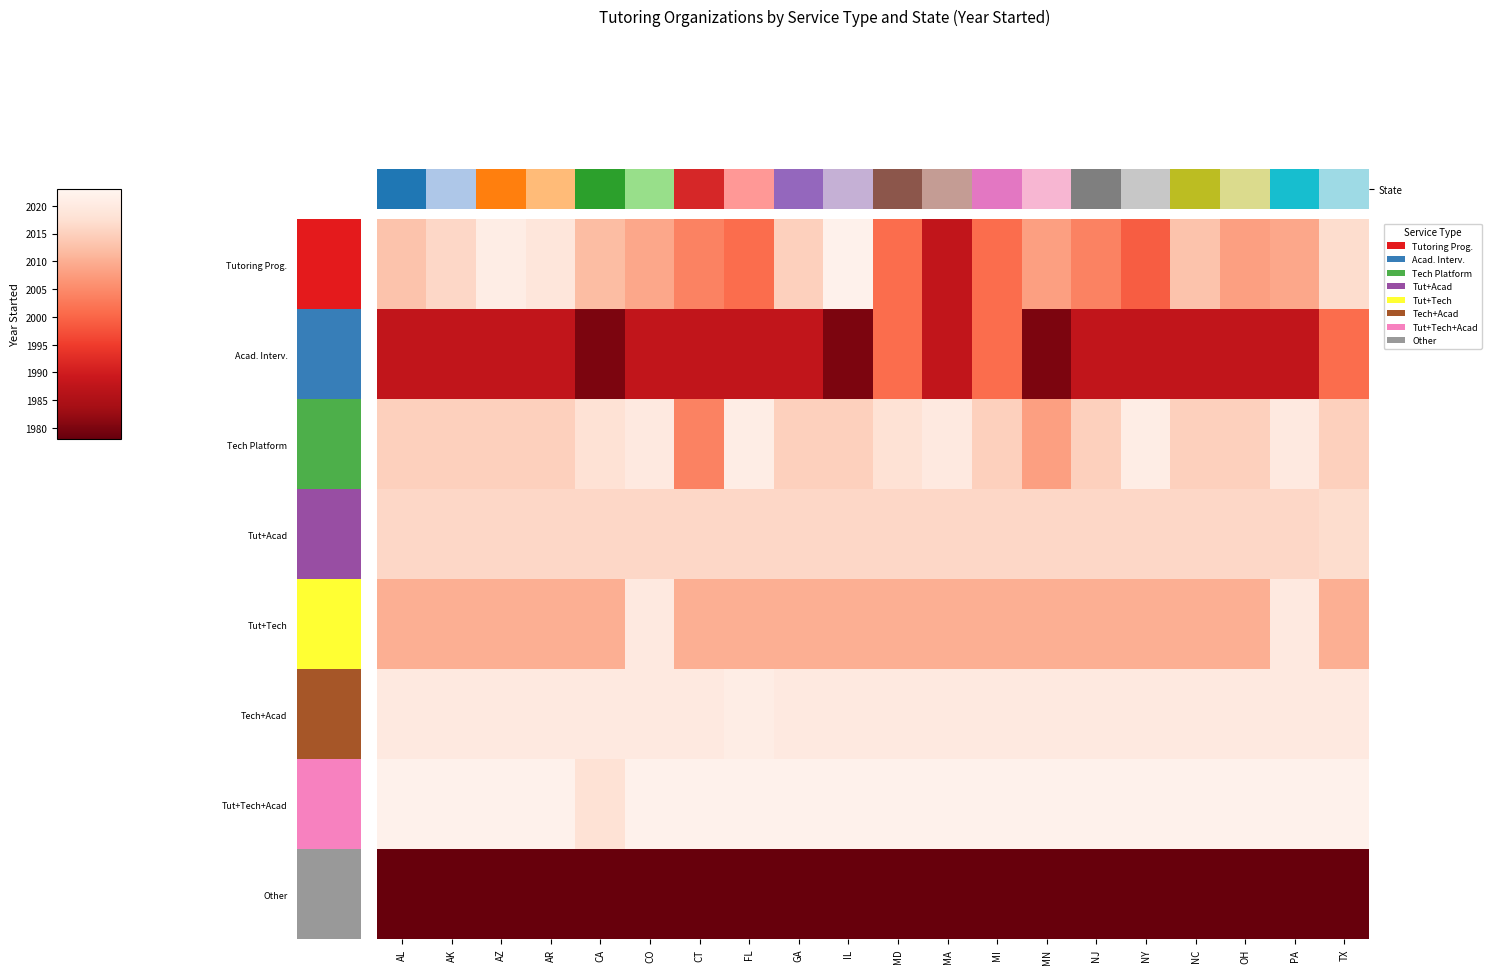

List the series in order of their peak value, lowest first.

State, Other, Acad. Interv., Tut+Acad, Tut+Tech, Tech Platform, Tech+Acad, Tut+Tech+Acad